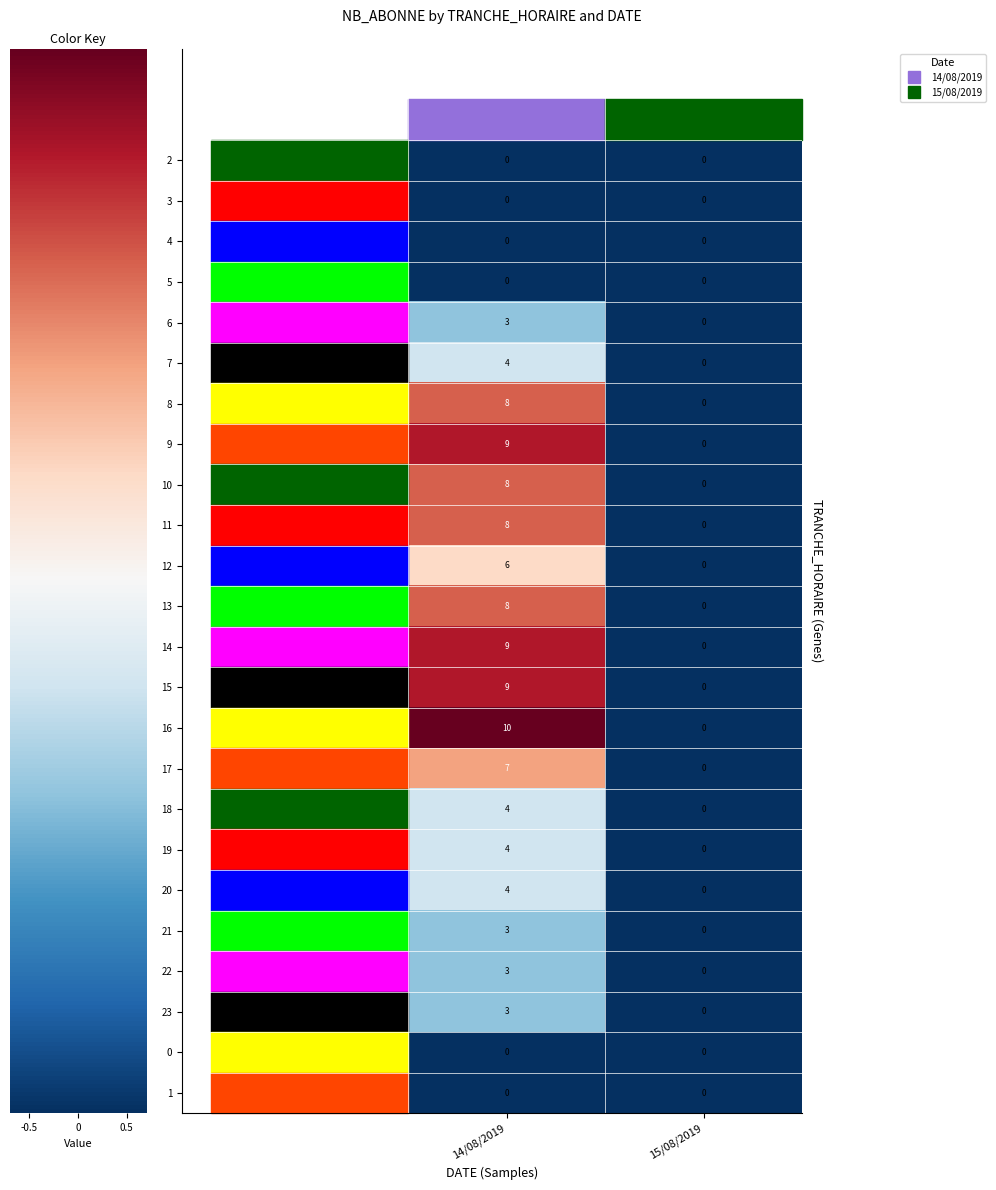

Which category has the lowest value in the 16 series?

15/08/2019